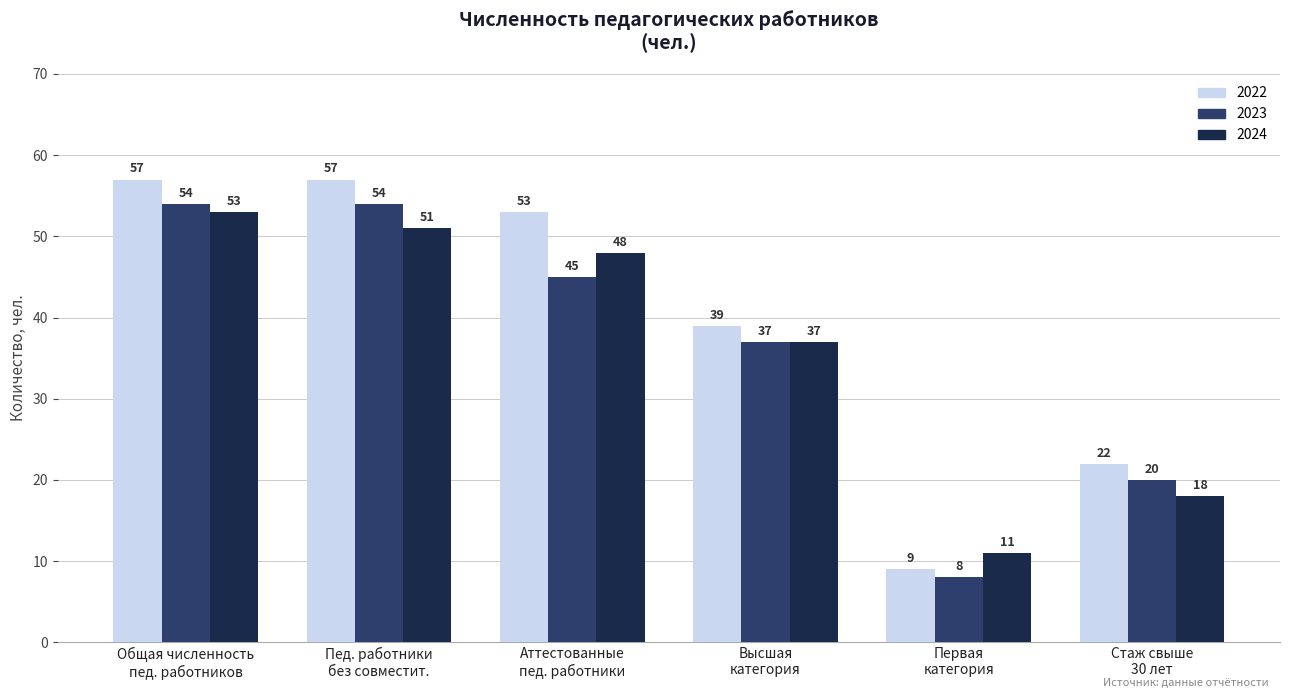

What is the label of the 3rd bar from the left?

Аттестованные
пед. работники